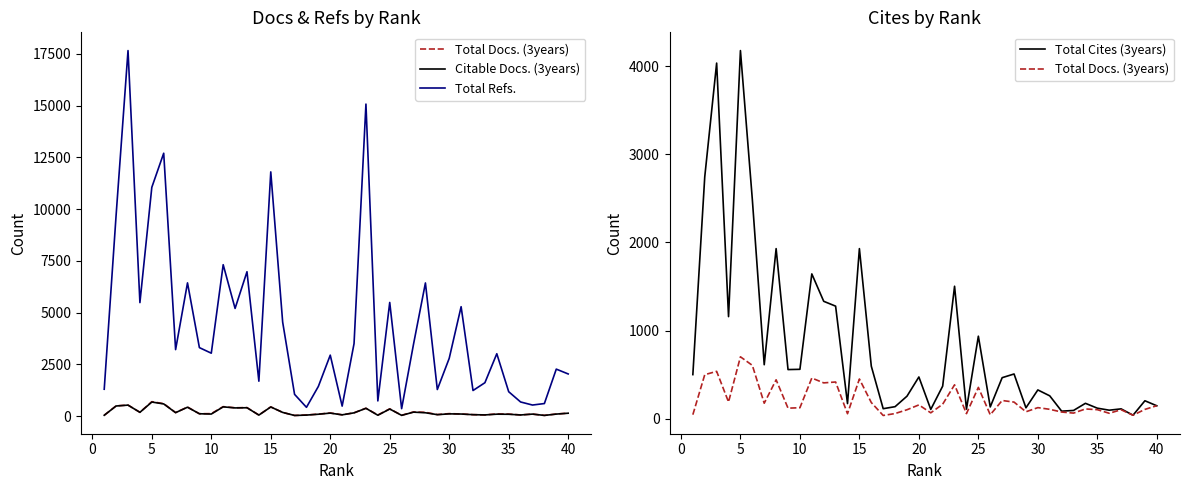

True or false: Citable Docs. (3years) and Total Docs. (3years) cross at least once.

False